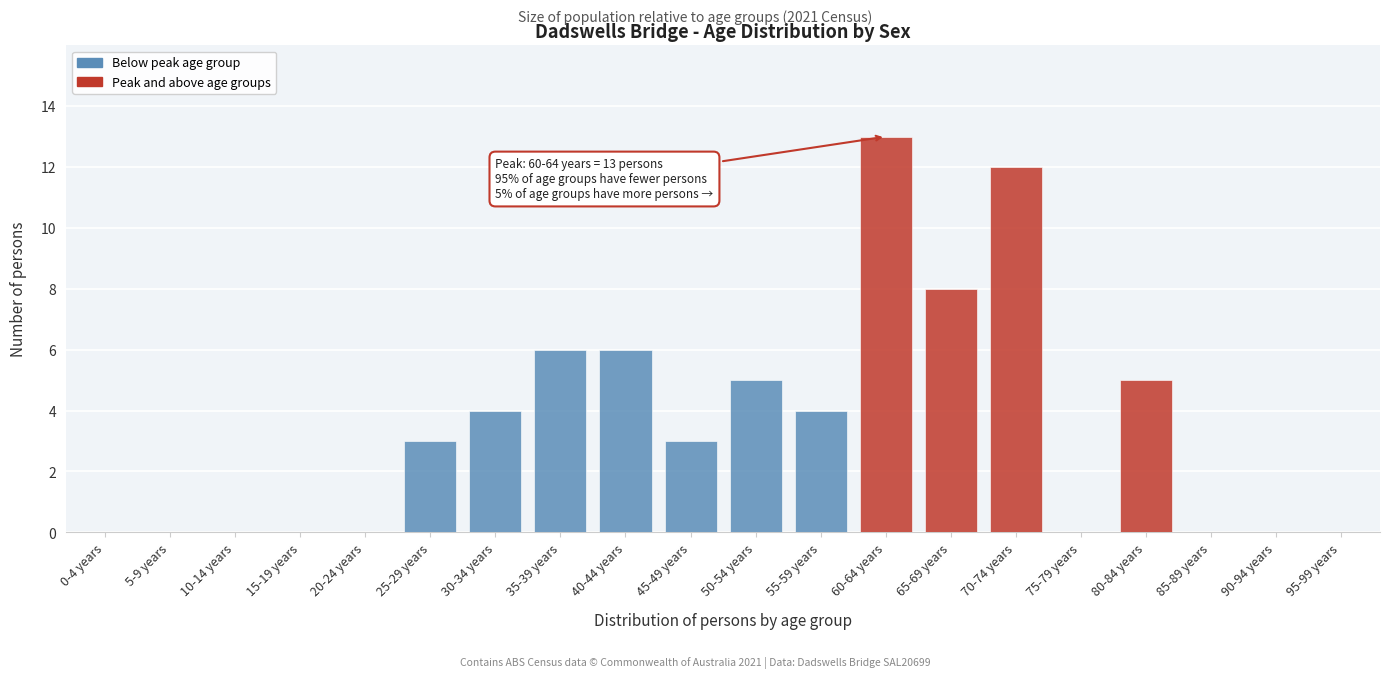

Reading right to left, what are all the values shown in this chart?

95-99 years=0	90-94 years=0	85-89 years=0	80-84 years=5	75-79 years=0	70-74 years=12	65-69 years=8	60-64 years=13	55-59 years=4	50-54 years=5	45-49 years=3	40-44 years=6	35-39 years=6	30-34 years=4	25-29 years=3	20-24 years=0	15-19 years=0	10-14 years=0	5-9 years=0	0-4 years=0